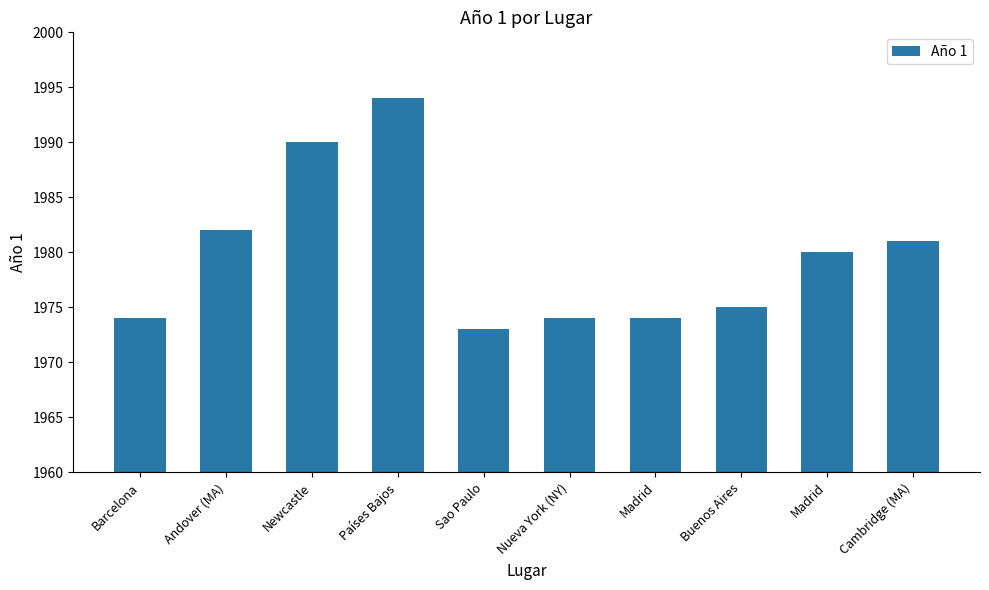

Are the bars grouped side by side (vs. stacked)?

No